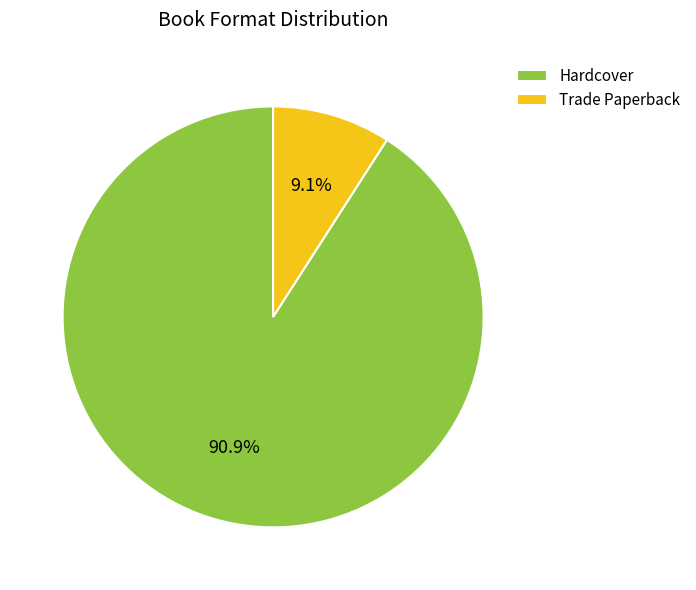

What percentage do Trade Paperback and Hardcover together represent?

100.0%